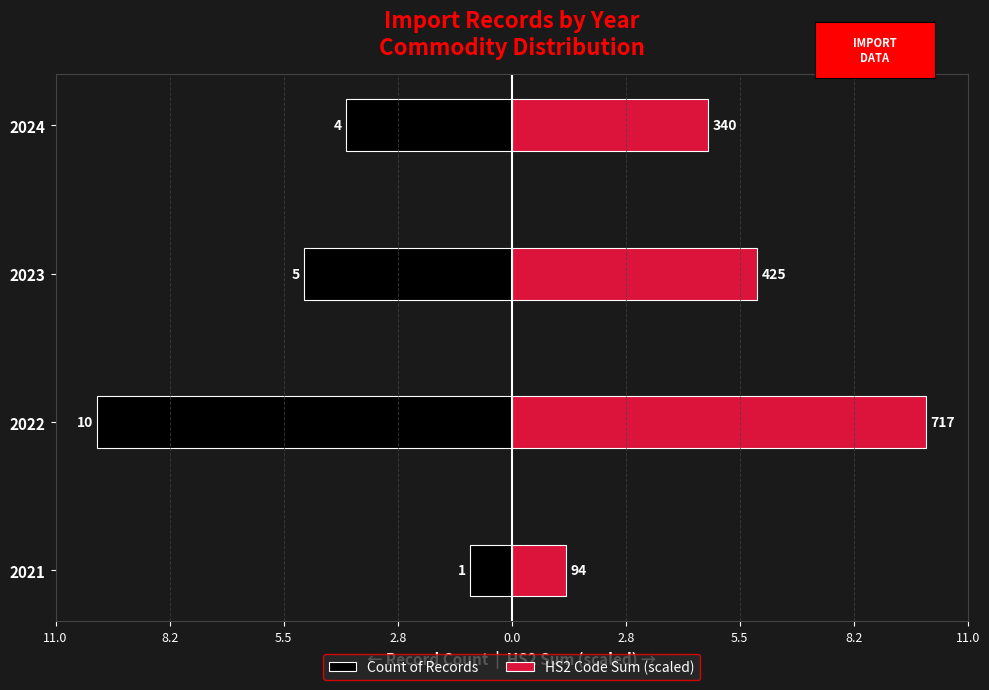

What is the value of the Count of Records bar at the 2nd from the left?

-10.0